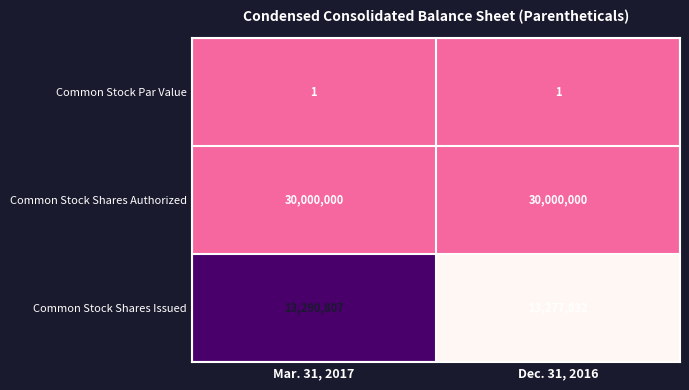

List the series in order of their overall mean, lowest first.

Common Stock Par Value, Common Stock Shares Issued, Common Stock Shares Authorized